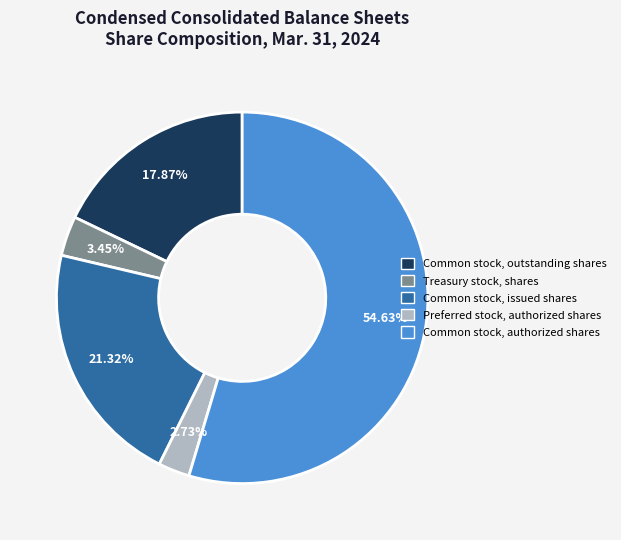

Which category has the smallest portion of the pie?

Preferred stock, authorized shares